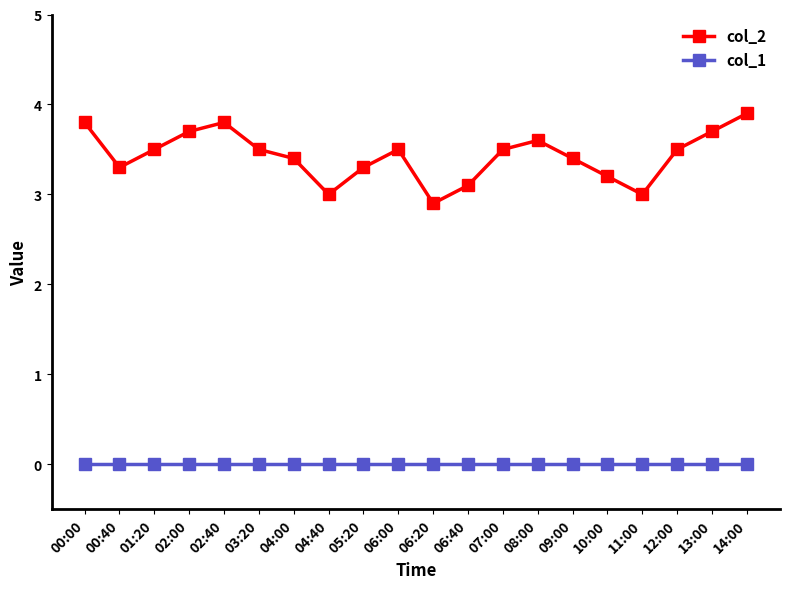

Which series has the widest spread of values?

col_2